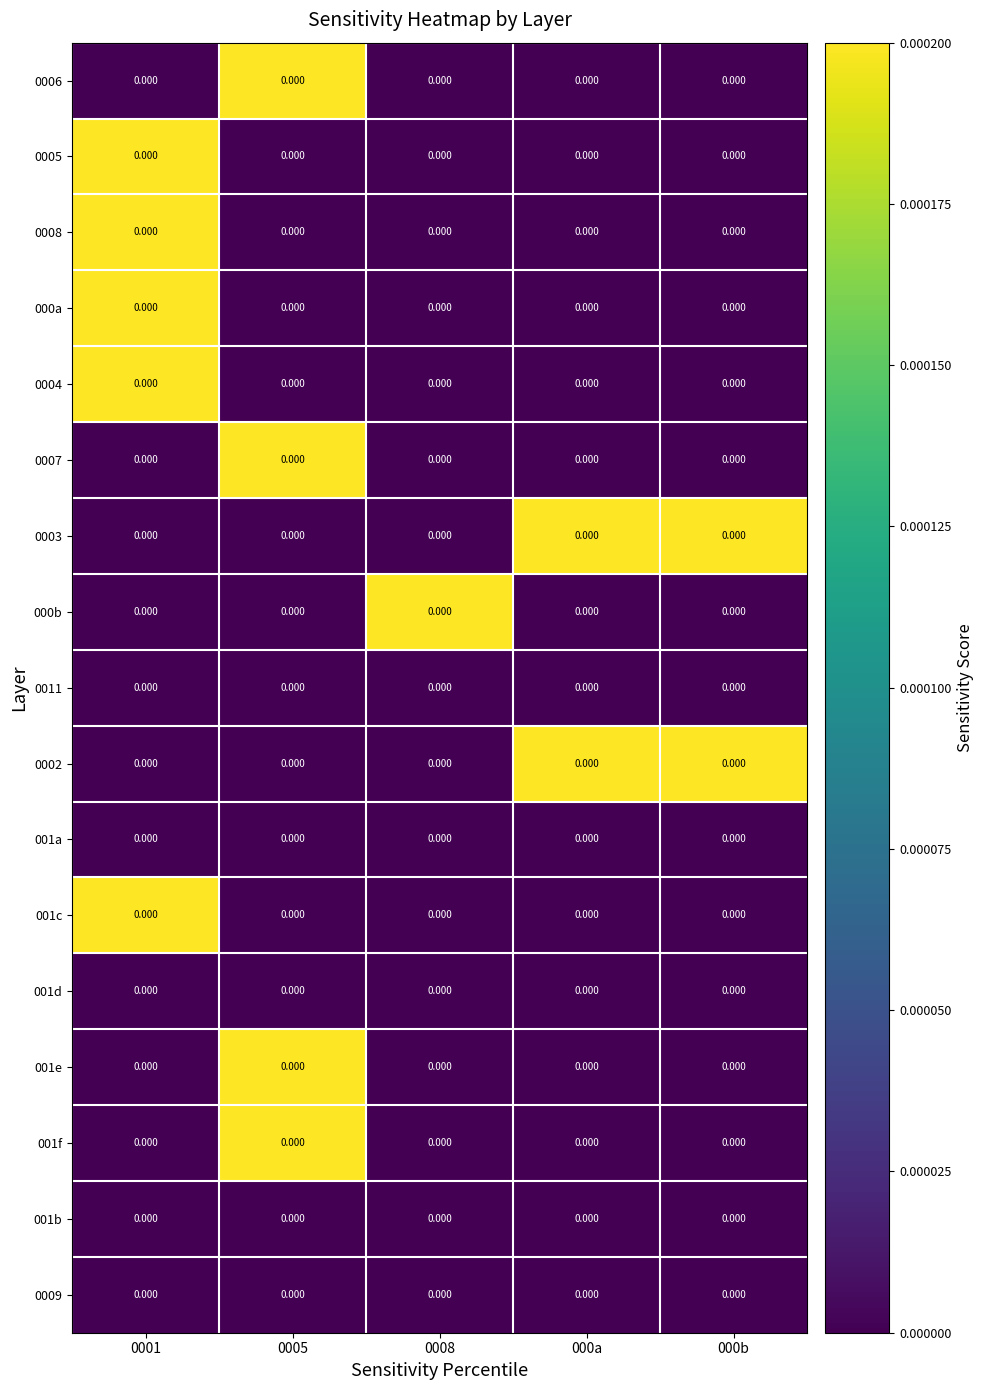

How many values in 001c are above zero?

1